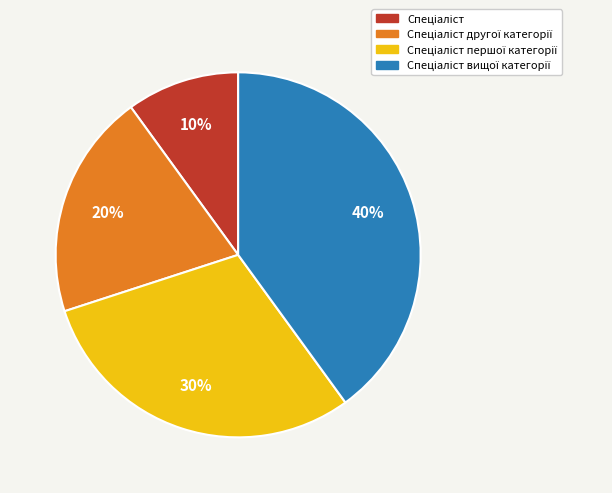

Does any single category account for the majority?

No